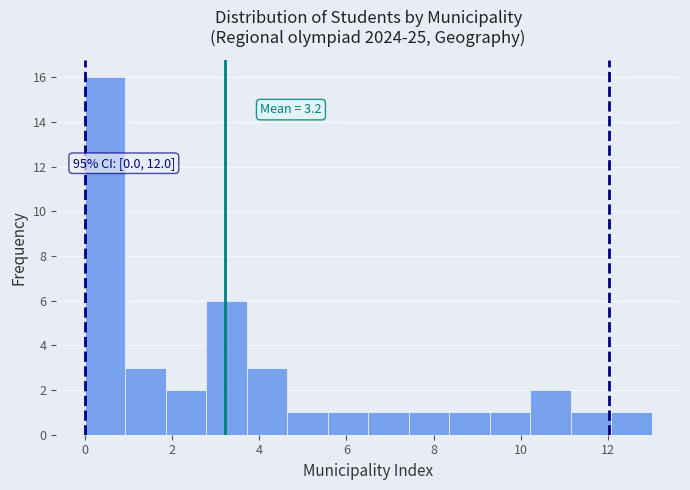

Over which range of the x-axis is the bar tallest?

0.0 to 1.0